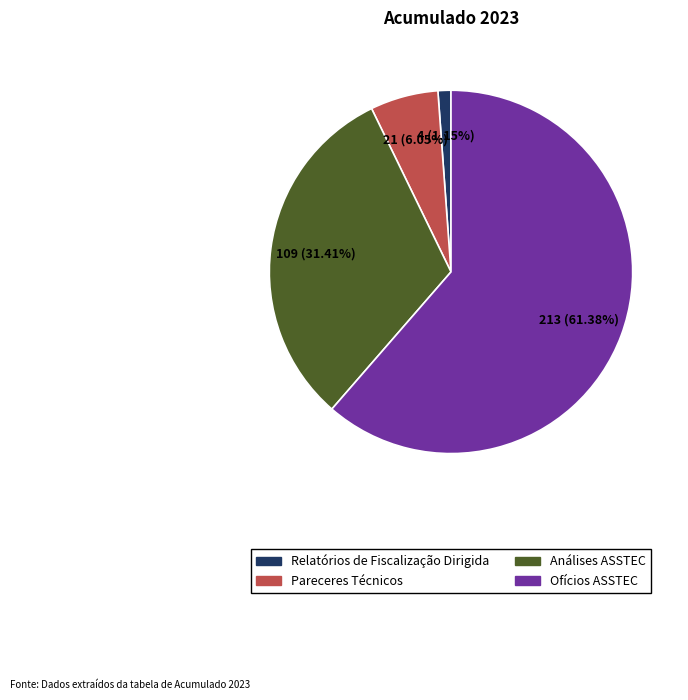

True or false: Relatórios de Fiscalização Dirigida accounts for 11% of the total.

False